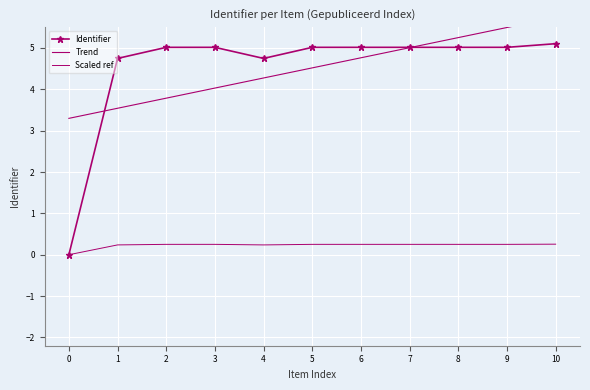

Between 0 and 7, which series saw the biggest shift?

Identifier